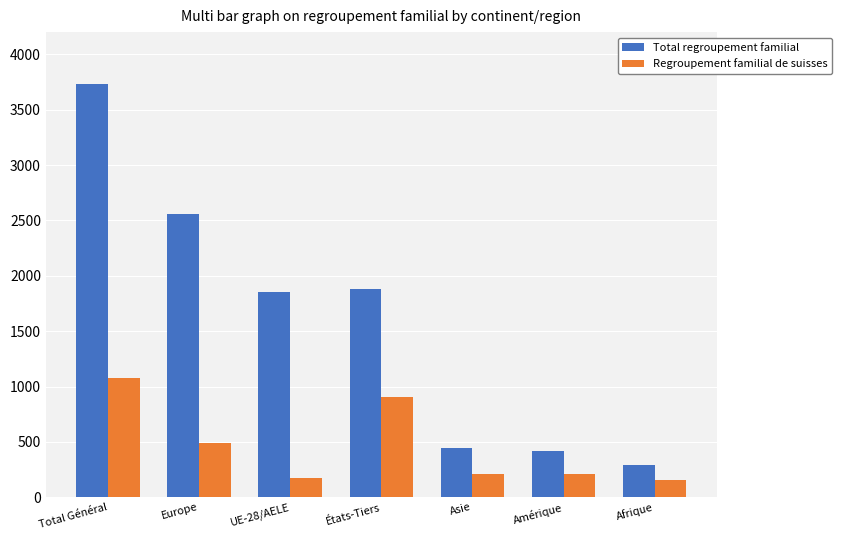

Are the bars horizontal?

No